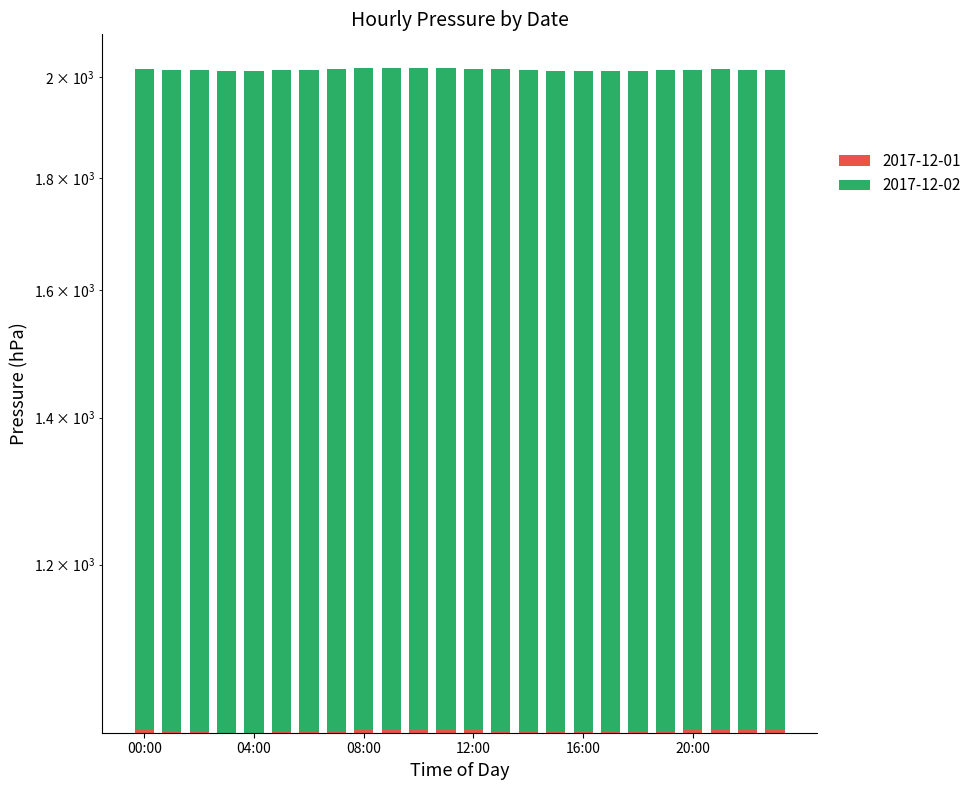

Which category has the highest value in the 2017-12-02 series?

11:00